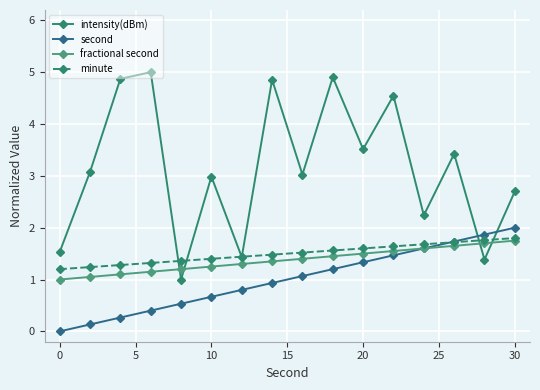

True or false: second has more than 0 points higher than both neighbors.

False